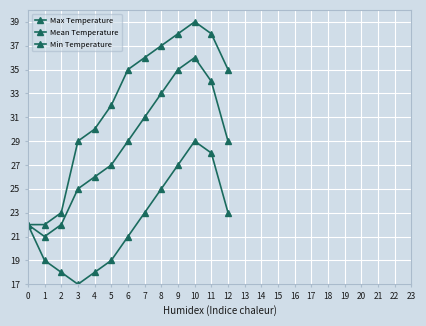

Reading left to right, list all the values displayed in this chart.

Max Temperature: 22	22	23	29	30	32	35	36	37	38	39	38	35
Mean Temperature: 22	21	22	25	26	27	29	31	33	35	36	34	29
Min Temperature: 22	19	18	17	18	19	21	23	25	27	29	28	23